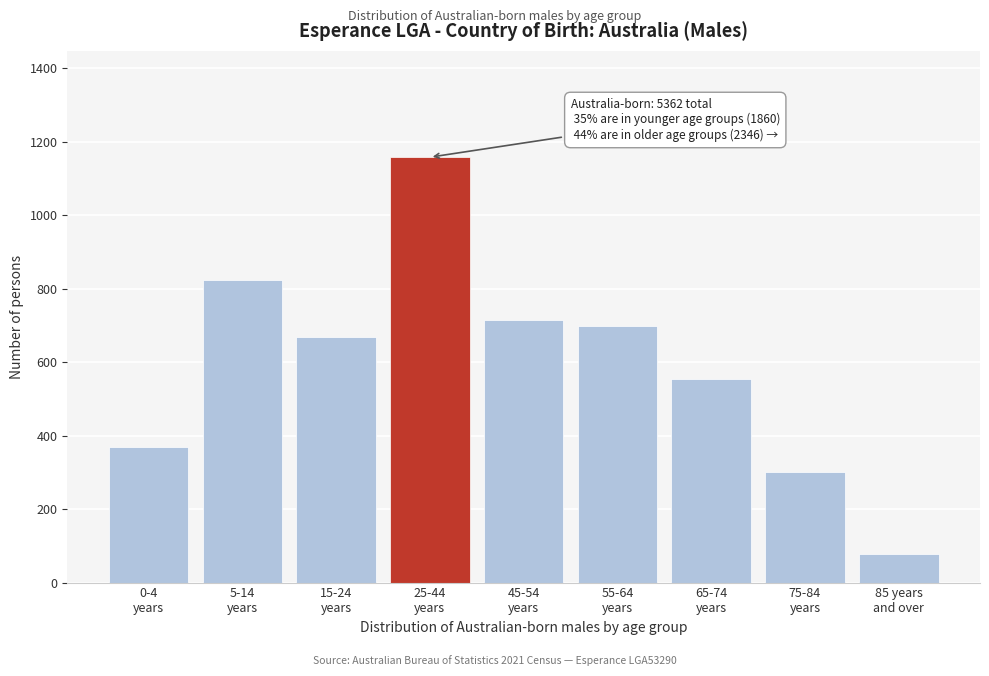

Reading left to right, extract all data points from this chart.

369	823	668	1158	714	699	553	301	79